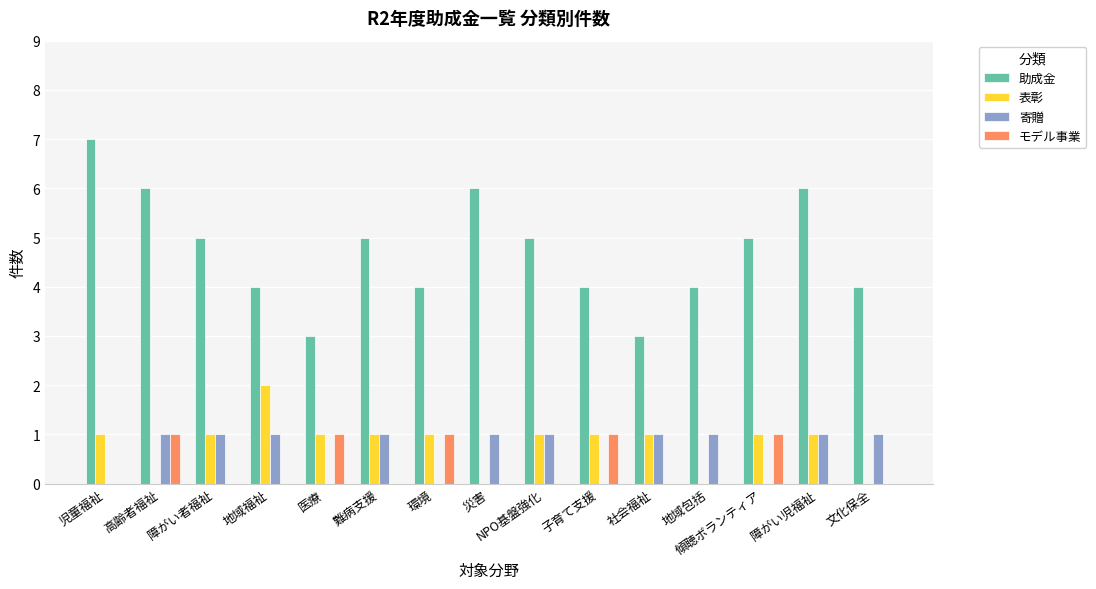

What is the difference between the 表彰 values at 地域包括 and 医療?

1